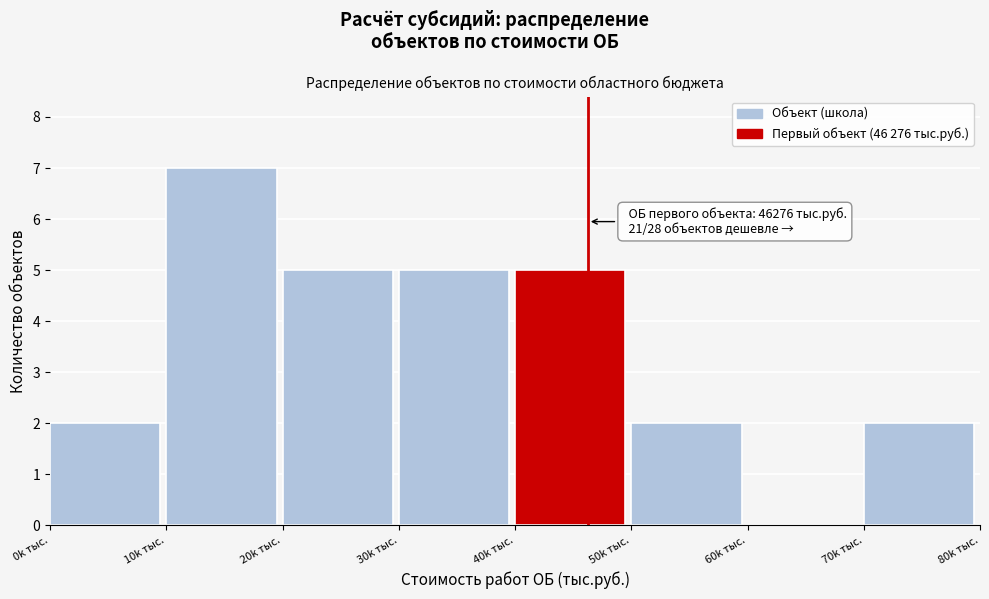

Reading left to right, what are all the values shown in this chart?

0k тыс.=2	10k тыс.=7	20k тыс.=5	30k тыс.=5	40k тыс.=5	50k тыс.=2	60k тыс.=0	70k тыс.=2